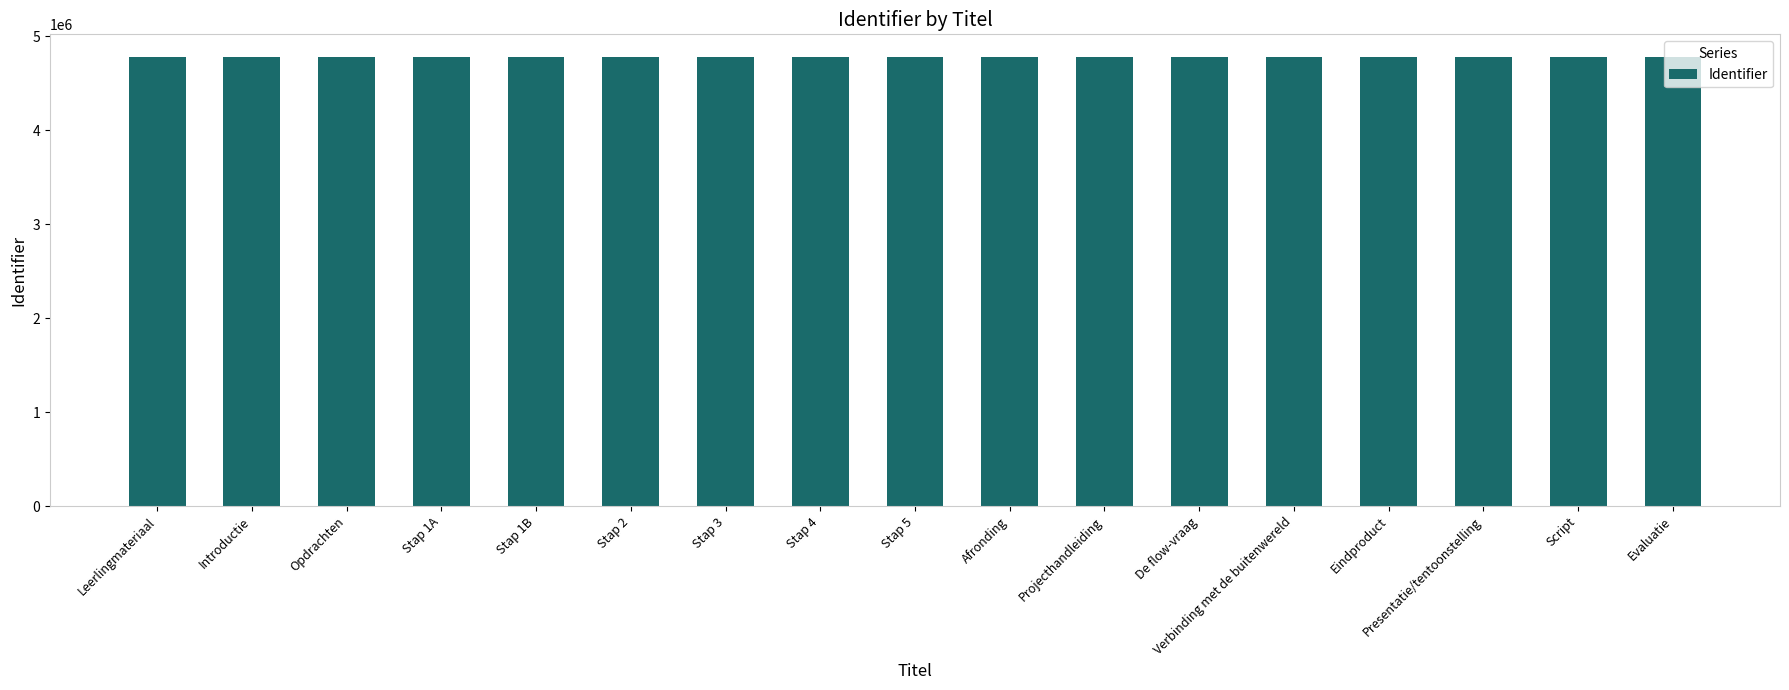

The value at Stap 3 is 4776616. True or false?

True